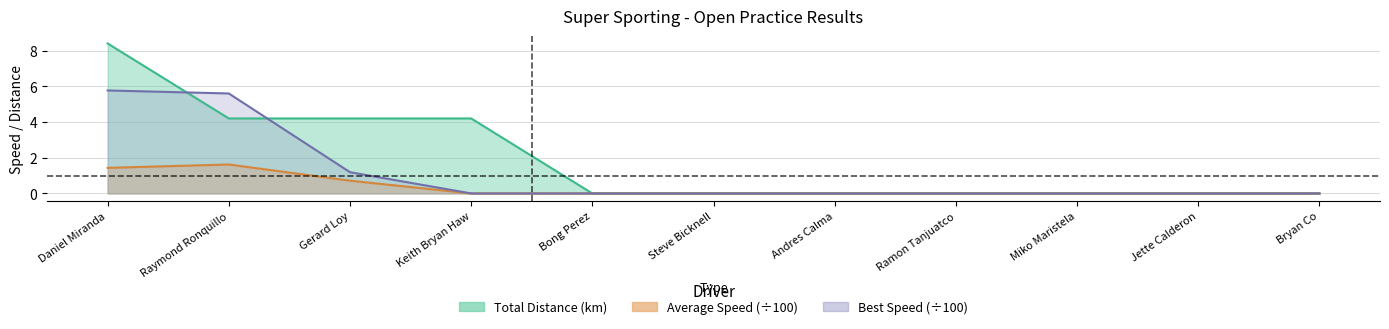

Where is Best Speed nearest to the value 2?

Gerard Loy